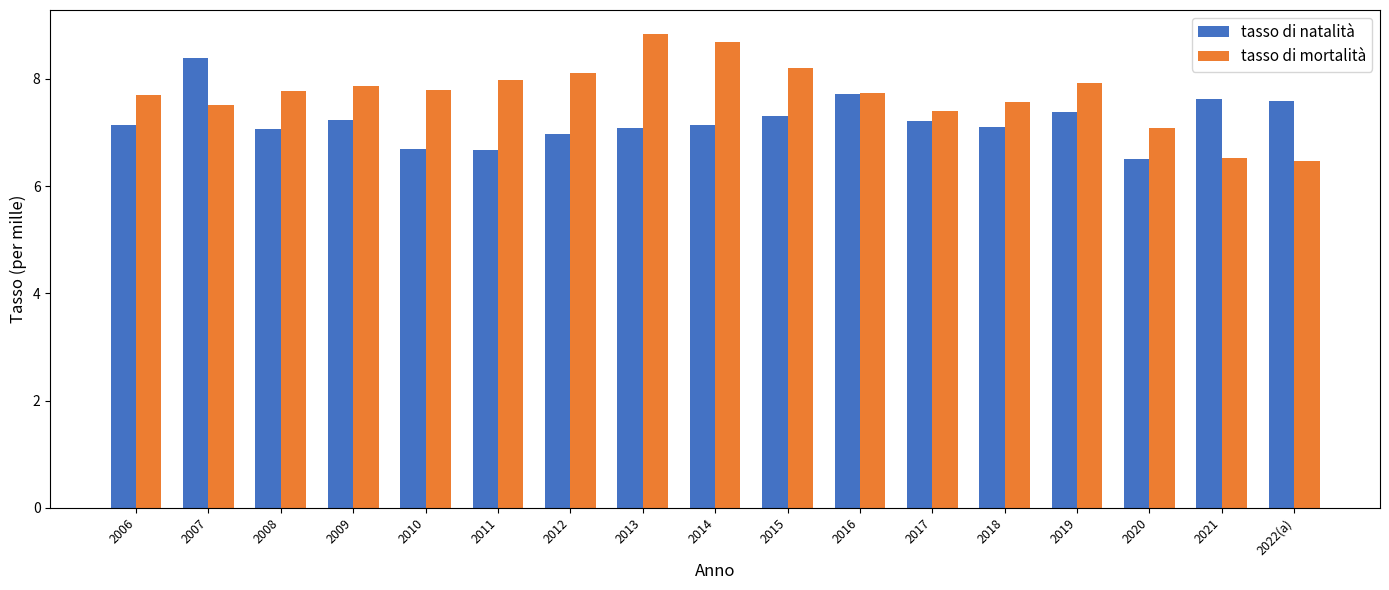

Is it true that tasso di mortalità equals 6.5 at 2022(a)?

True